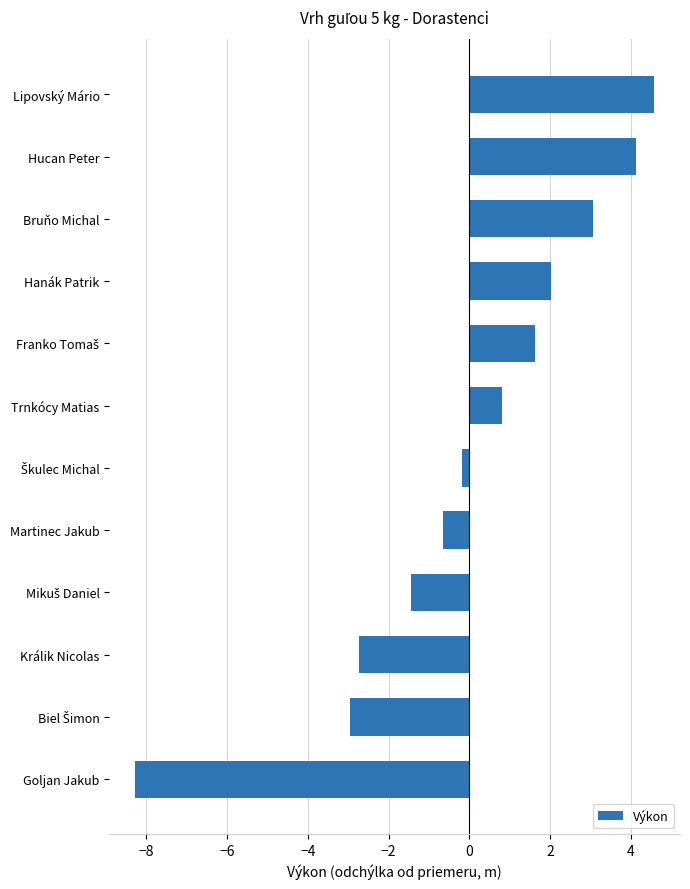

Read the value at Lipovský Mário.

4.6